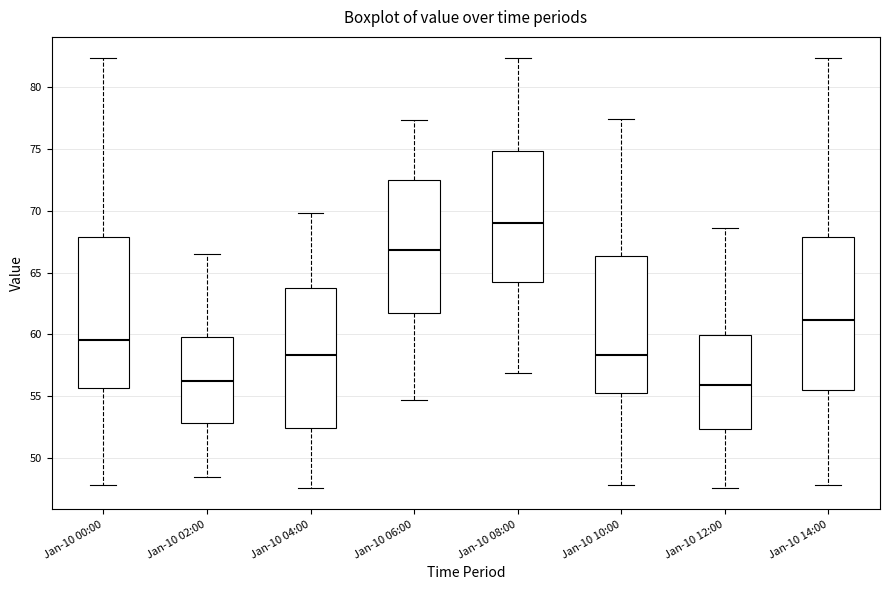

Reading left to right, transcribe this box plot: for each box, give where its median line is, the range the box spans, and where its two whiskers end, as read against the y-axis. The values are not printed on the chart, so give them approximately, as read against the axis.

Jan-10 00:00: median 59.5, box 55.5 to 68.0, whiskers 48.0 to 82.5
Jan-10 02:00: median 56.0, box 53.0 to 60.0, whiskers 48.5 to 66.5
Jan-10 04:00: median 58.5, box 52.5 to 64.0, whiskers 47.5 to 70.0
Jan-10 06:00: median 67.0, box 62.0 to 72.5, whiskers 54.5 to 77.5
Jan-10 08:00: median 69.0, box 64.5 to 75.0, whiskers 57.0 to 82.5
Jan-10 10:00: median 58.5, box 55.5 to 66.5, whiskers 48.0 to 77.5
Jan-10 12:00: median 56.0, box 52.5 to 60.0, whiskers 47.5 to 68.5
Jan-10 14:00: median 61.0, box 55.5 to 68.0, whiskers 48.0 to 82.5